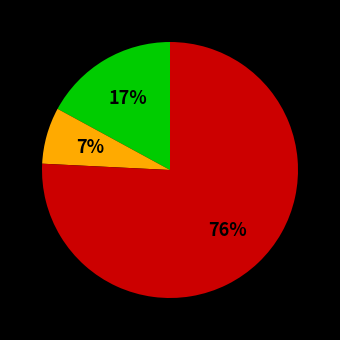

To the nearest percent, what is the difference between the largest and smallest slice percentages?

69%